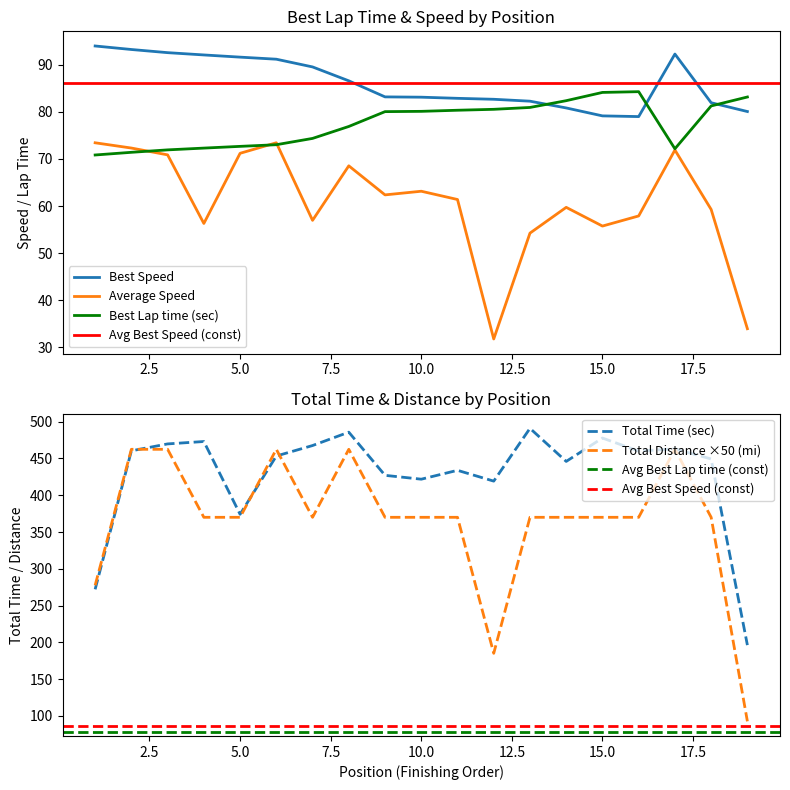

Which series changed the most between 10 and 19?

Total Distance